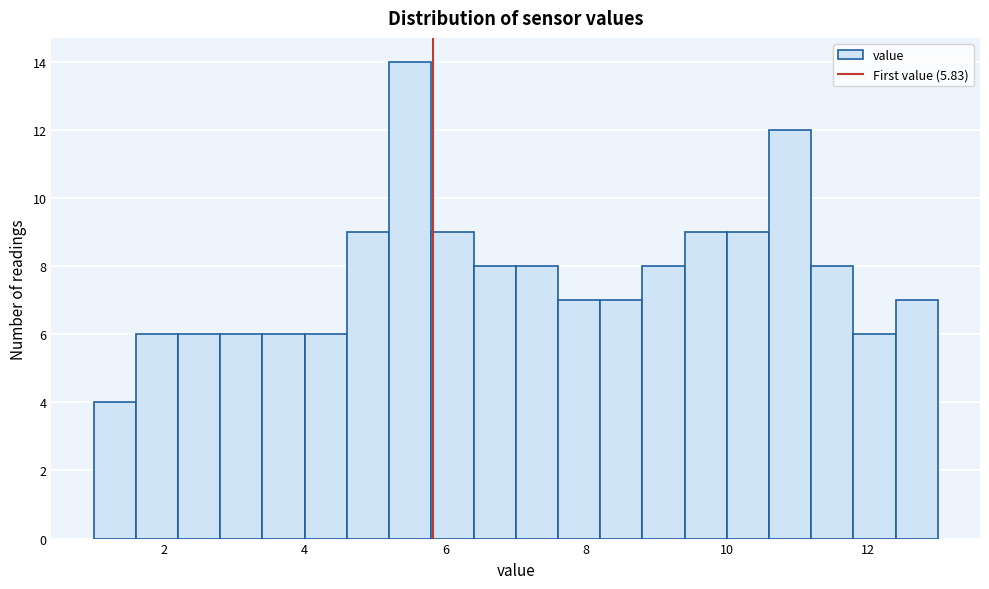

Around what value on the x-axis is the tallest bar? Give the approximate position of its centre, as read against the axis.

5.6